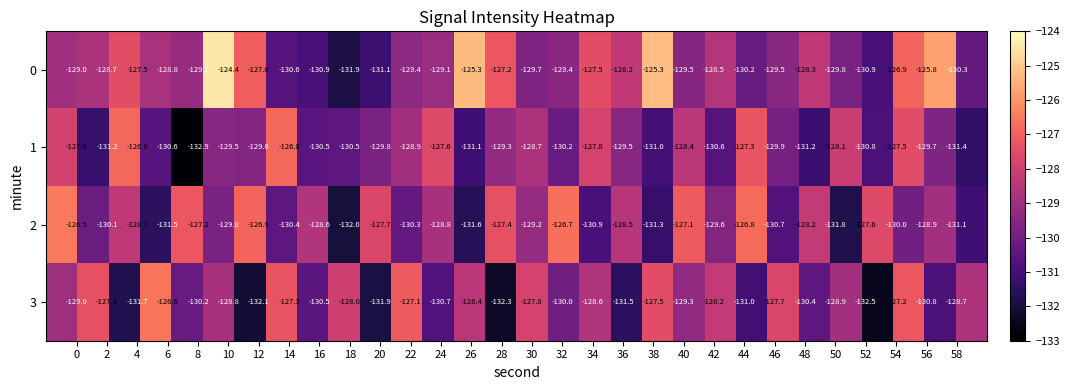

What is the smallest value displayed?

-132.9